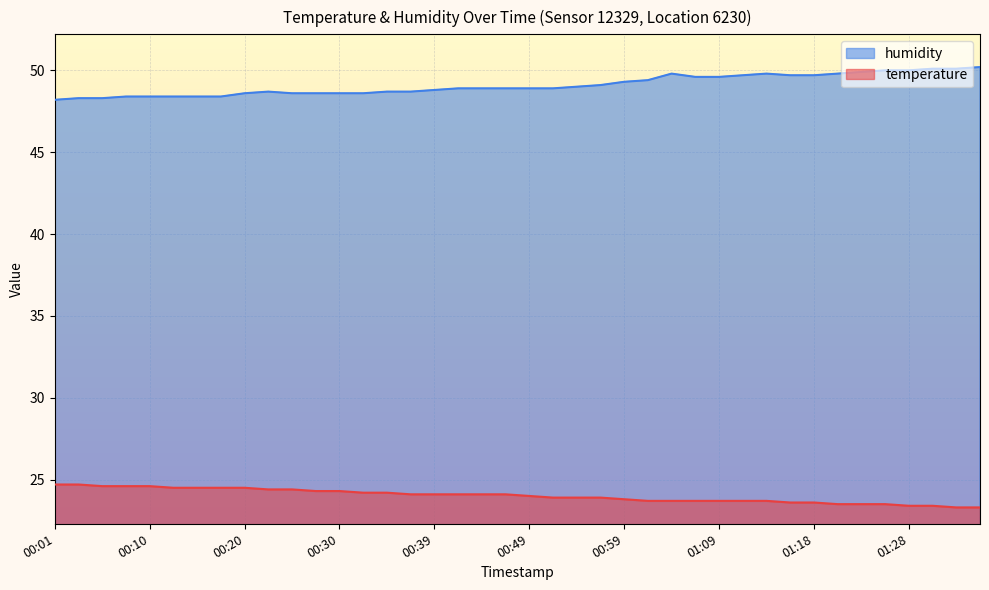

Which series has the largest range (max minus min)?

humidity